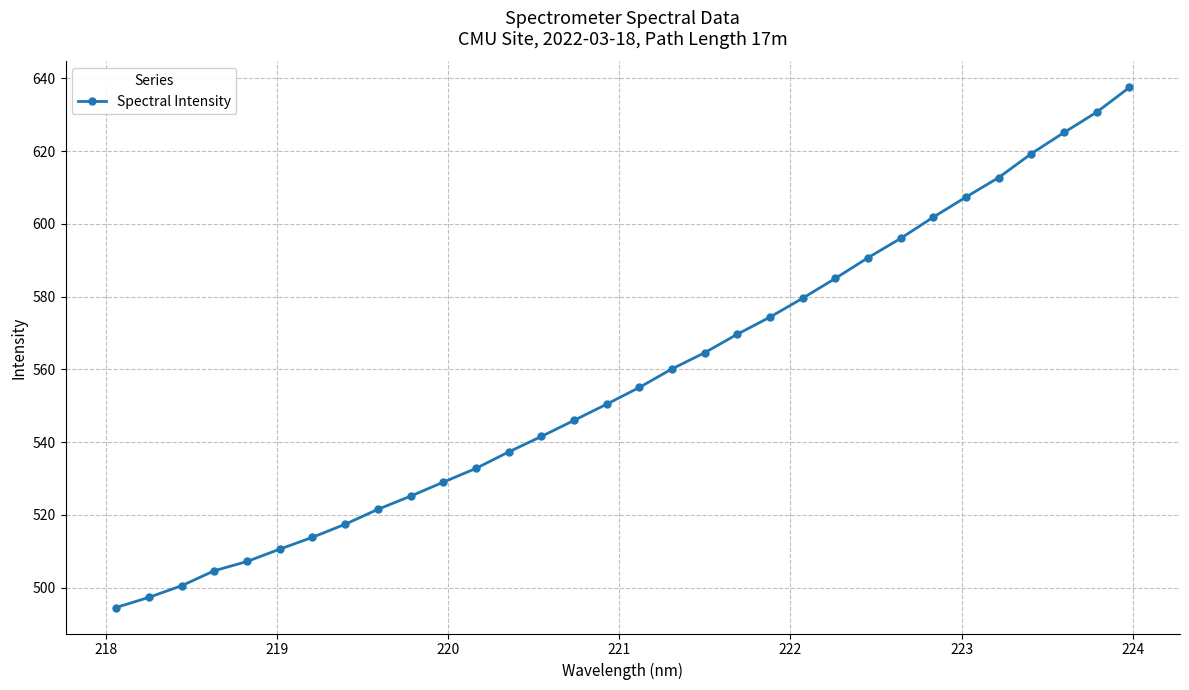

What is the smallest value displayed?

494.5